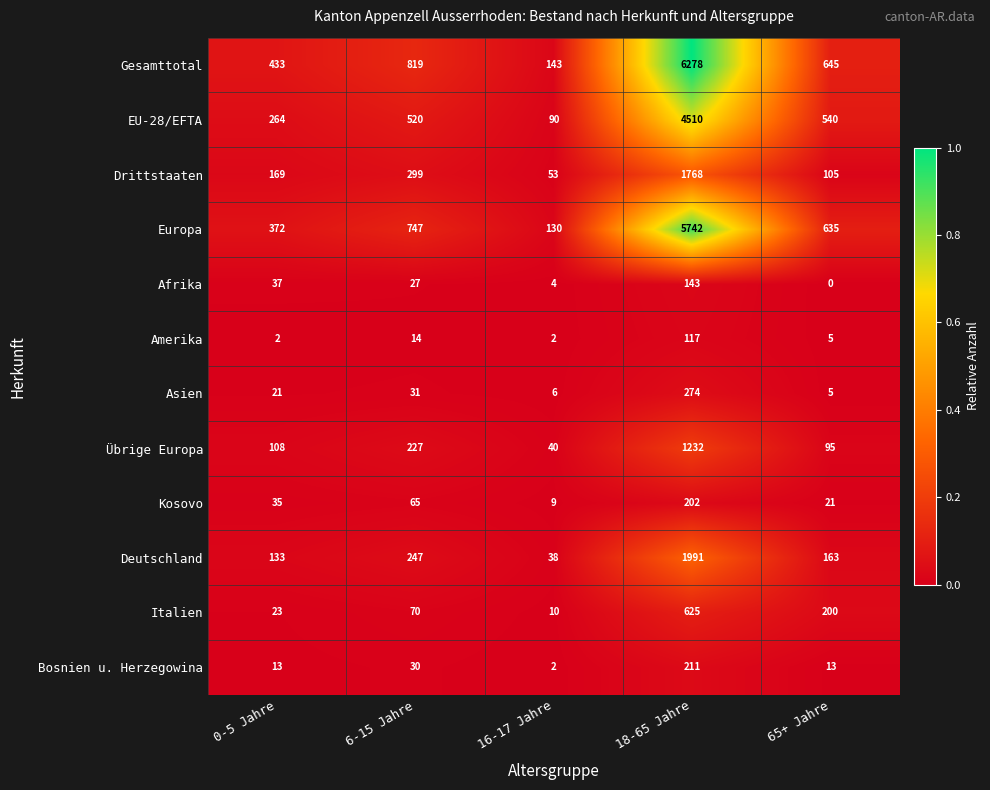

At which category does the chart reach its peak across all series?

18-65 Jahre